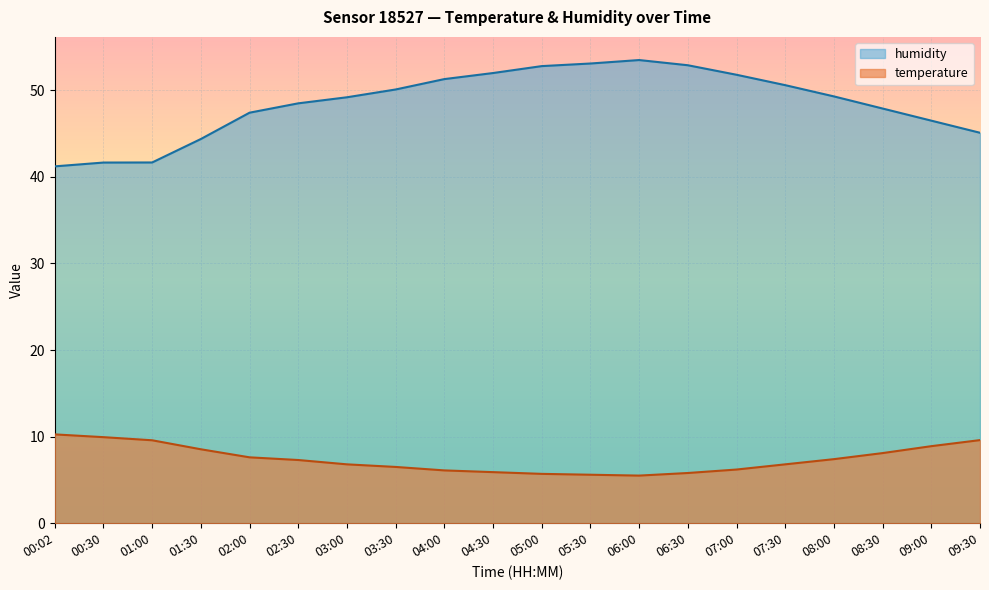

True or false: humidity and temperature cross at least once.

False